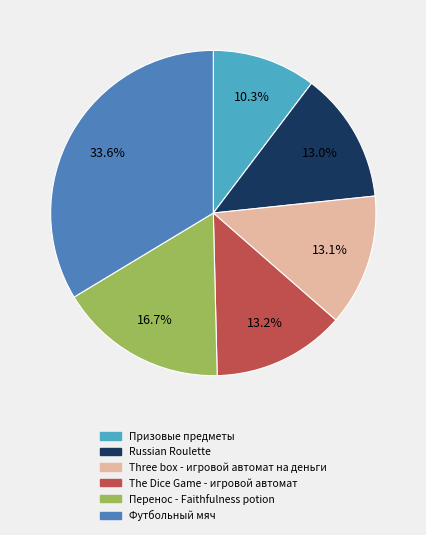

What percentage do Футбольный мяч and Перенос - Faithfulness potion together represent?

50.4%